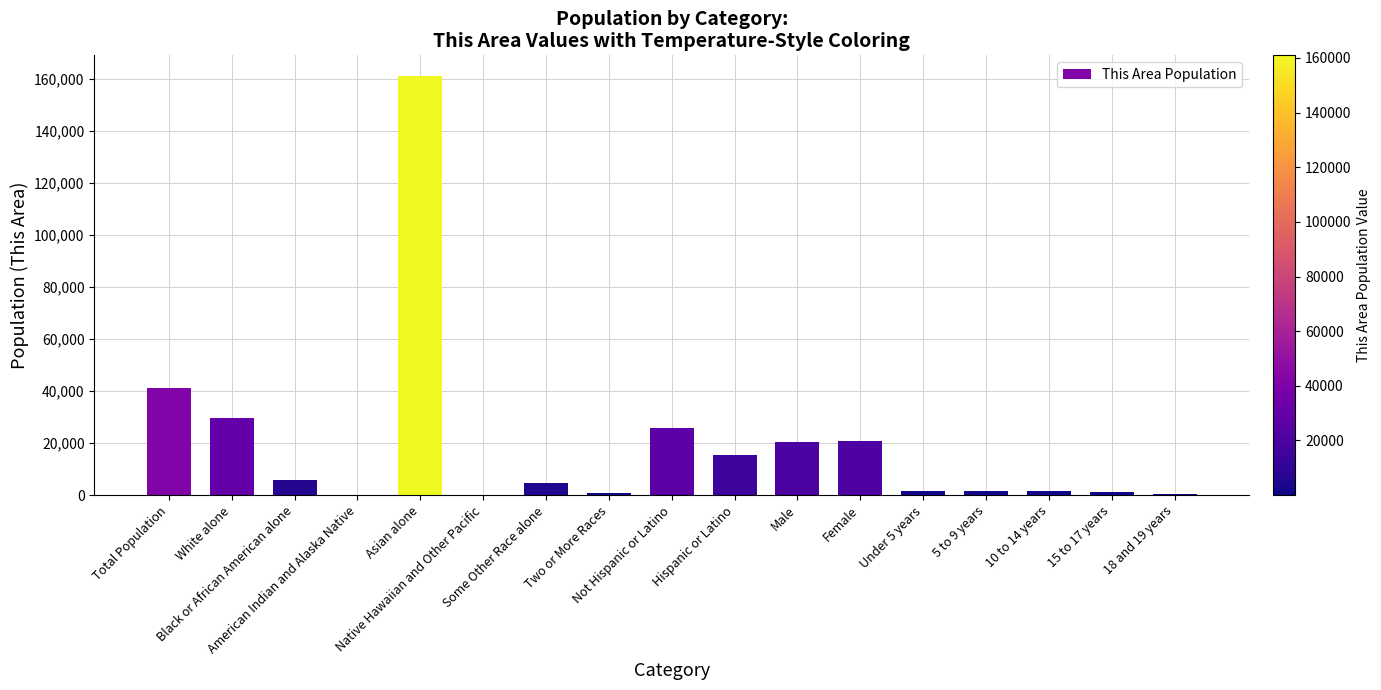

What is the smallest value displayed?

2